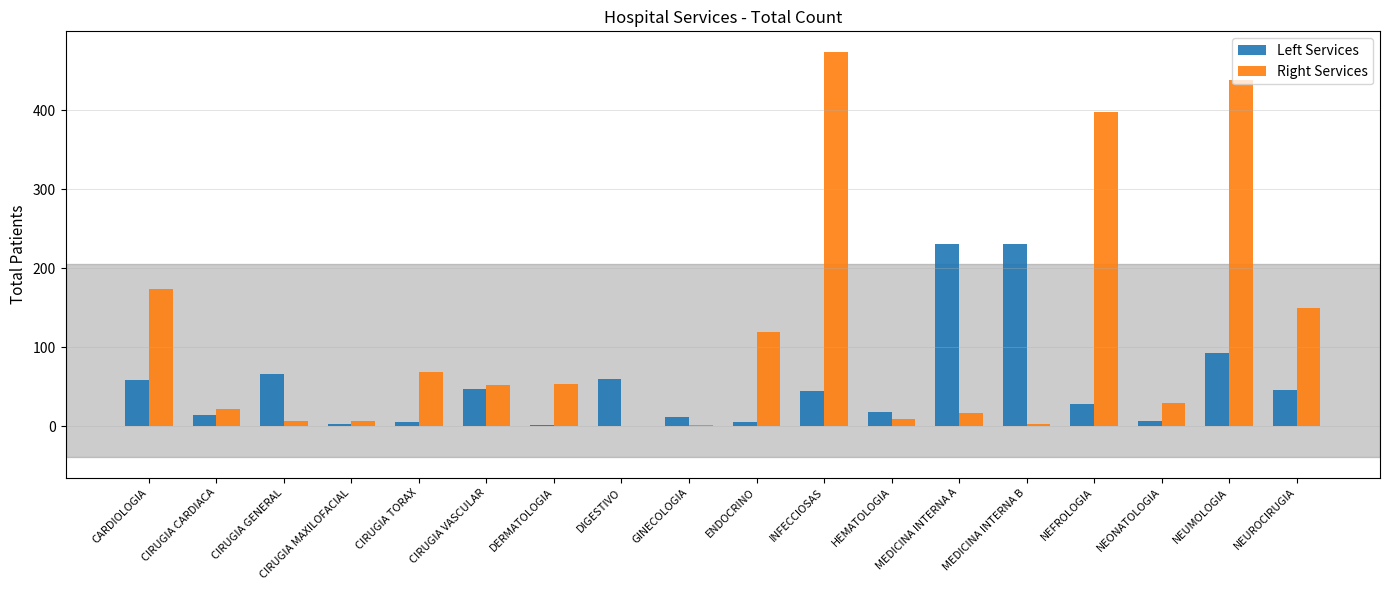

At which label is Right Services closest to 237?

CARDIOLOGIA